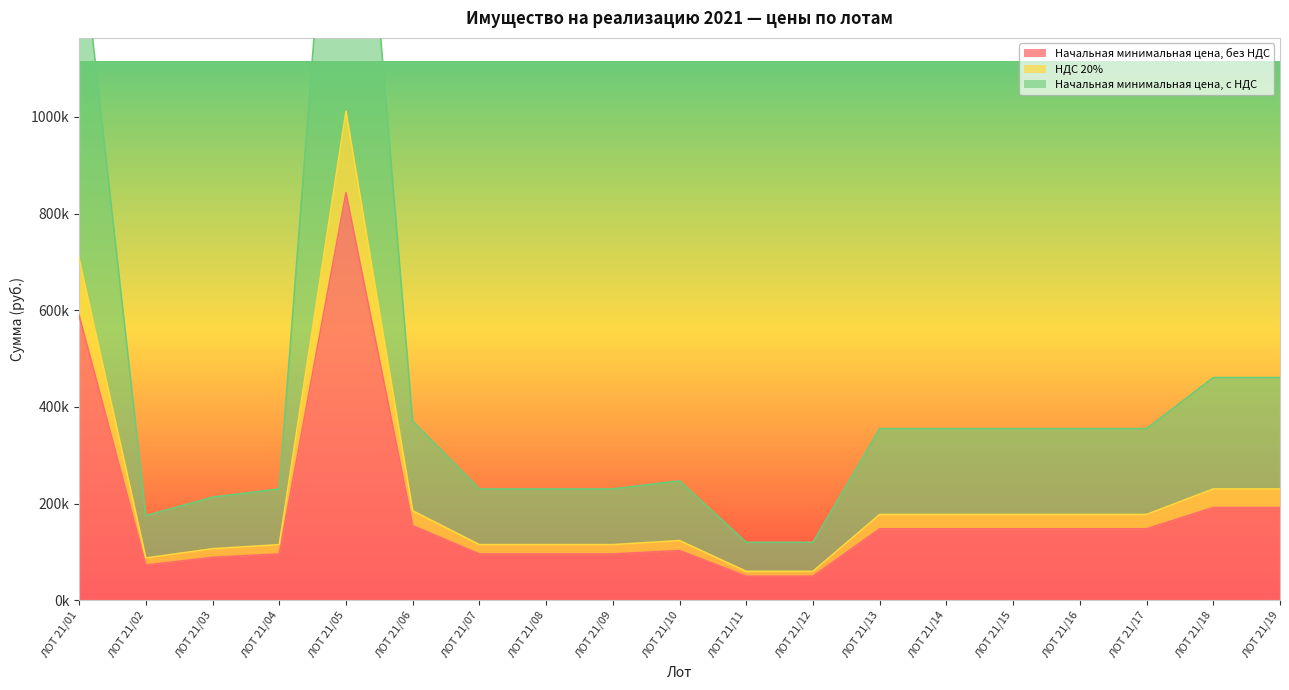

At which category is the sum across all series the highest?

ЛОТ 21/05